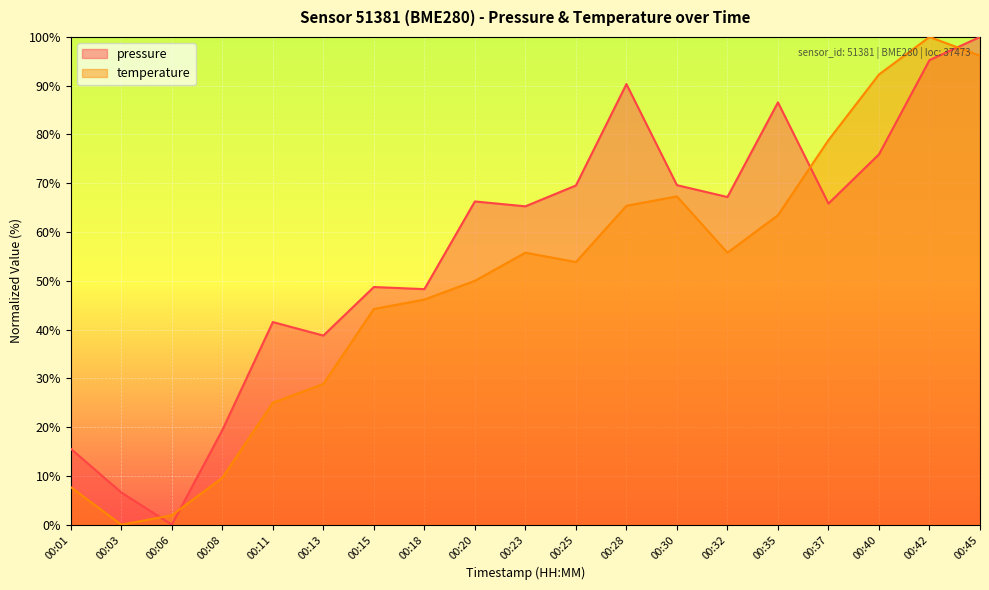

Reading right to left, what are all the values shown in this chart?

pressure: 00:45=100.0	00:42=95.3	00:40=75.9	00:37=65.8	00:35=86.6	00:32=67.2	00:30=69.6	00:28=90.3	00:25=69.5	00:23=65.3	00:20=66.3	00:18=48.3	00:15=48.7	00:13=38.8	00:11=41.5	00:08=19.4	00:06=0.0	00:03=6.6	00:01=15.6
temperature: 00:45=96.2	00:42=100.0	00:40=92.3	00:37=78.8	00:35=63.5	00:32=55.8	00:30=67.3	00:28=65.4	00:25=53.8	00:23=55.8	00:20=50.0	00:18=46.2	00:15=44.2	00:13=28.8	00:11=25.0	00:08=9.6	00:06=1.9	00:03=0.0	00:01=7.7